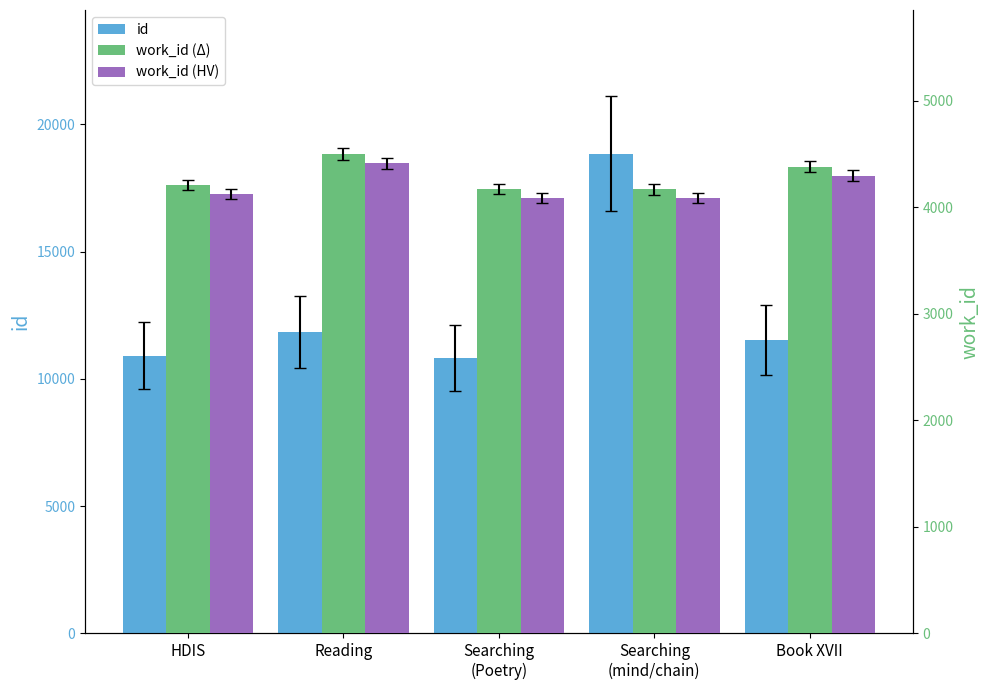

How many categories are shown in the chart?

5